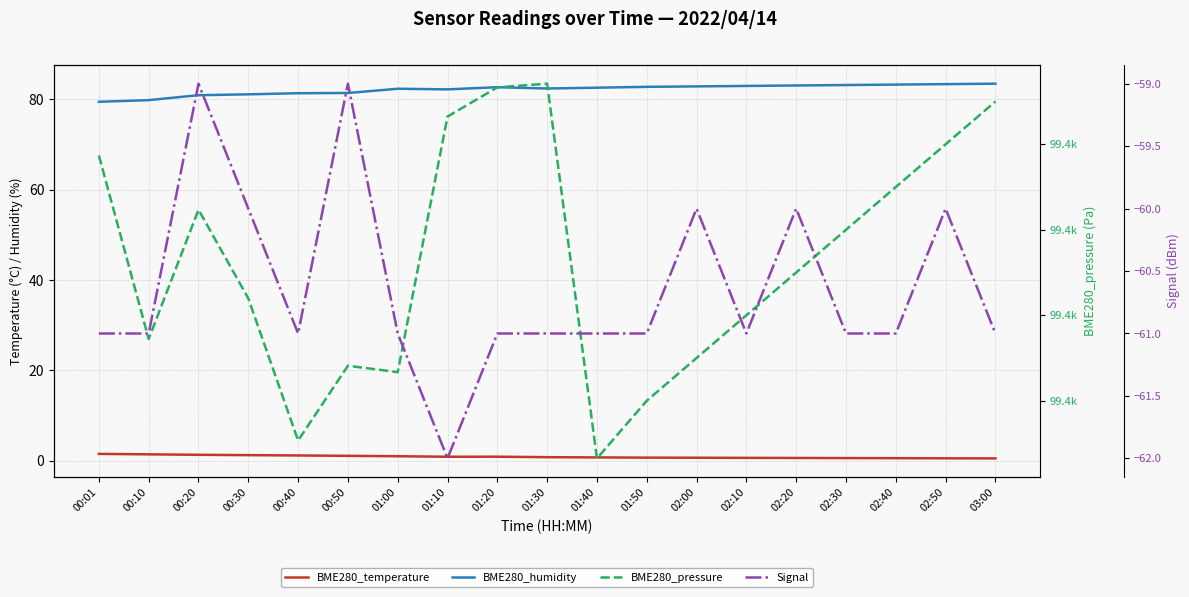

Reading right to left, list all the values displayed in this chart.

BME280_temperature: 03:00=0.5	02:50=0.6	02:40=0.6	02:30=0.6	02:20=0.6	02:10=0.7	02:00=0.7	01:50=0.7	01:40=0.8	01:30=0.8	01:20=0.9	01:10=0.9	01:00=1.0	00:50=1.1	00:40=1.2	00:30=1.2	00:20=1.3	00:10=1.4	00:01=1.5
BME280_humidity: 03:00=83.5	02:50=83.4	02:40=83.3	02:30=83.2	02:20=83.1	02:10=83.0	02:00=82.9	01:50=82.8	01:40=82.6	01:30=82.4	01:20=82.7	01:10=82.2	01:00=82.4	00:50=81.4	00:40=81.4	00:30=81.1	00:20=81.0	00:10=79.9	00:01=79.5
BME280_pressure: 03:00=99445.0	02:50=99440.0	02:40=99435.0	02:30=99430.0	02:20=99425.0	02:10=99420.0	02:00=99415.0	01:50=99410.0	01:40=99403.2	01:30=99447.1	01:20=99446.7	01:10=99443.2	01:00=99413.3	00:50=99414.1	00:40=99405.3	00:30=99422.0	00:20=99432.3	00:10=99417.2	00:01=99438.7
Signal: 03:00=-61.0	02:50=-60.0	02:40=-61.0	02:30=-61.0	02:20=-60.0	02:10=-61.0	02:00=-60.0	01:50=-61.0	01:40=-61.0	01:30=-61.0	01:20=-61.0	01:10=-62.0	01:00=-61.0	00:50=-59.0	00:40=-61.0	00:30=-60.0	00:20=-59.0	00:10=-61.0	00:01=-61.0